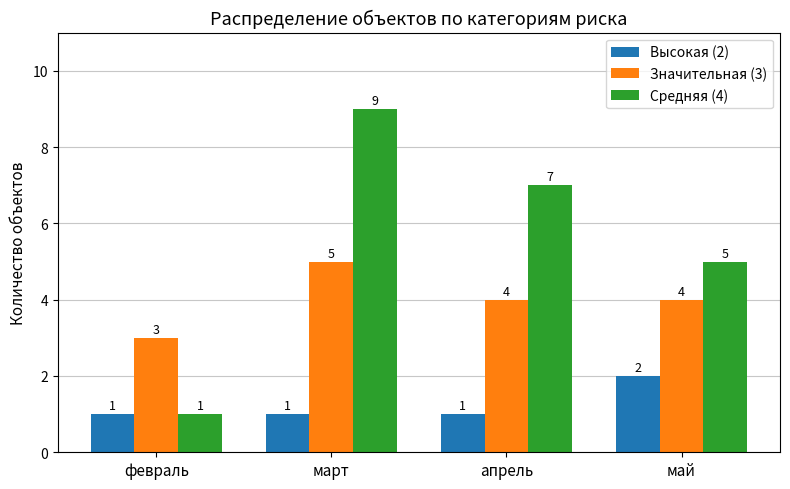

What is the maximum value for Высокая (2)?

2